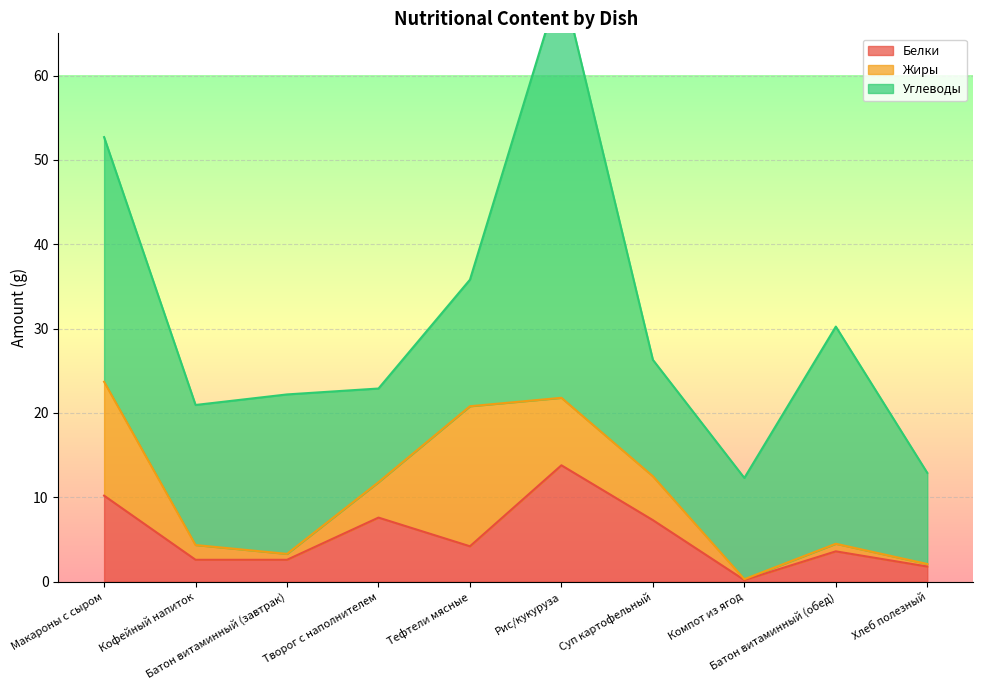

What is the greatest value displayed?

49.5